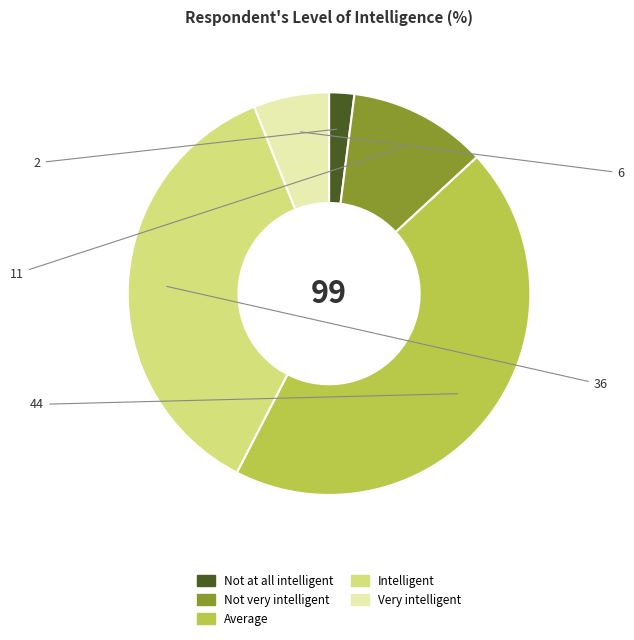

Which slice is the smallest?

Not at all intelligent